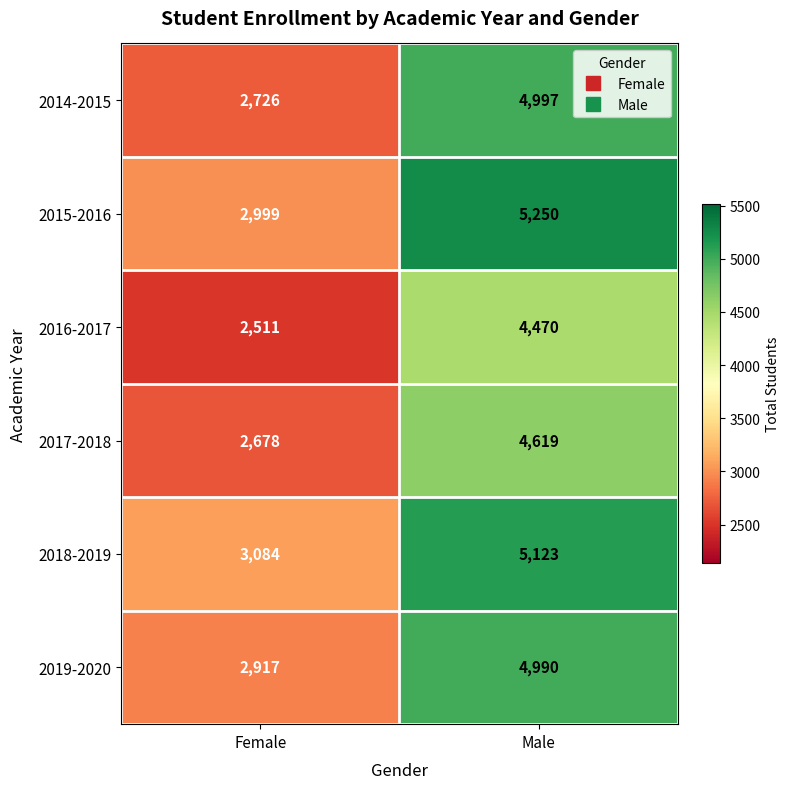

What is the total value across all series at Male?

29449